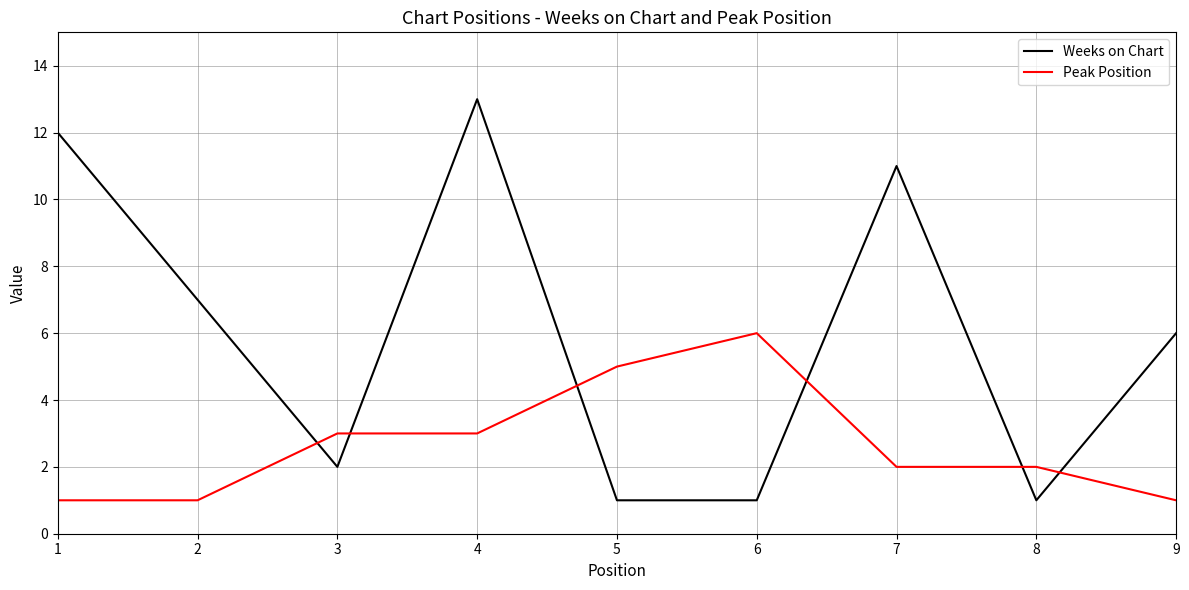

What is the approximate value of Weeks on Chart at 5?

1